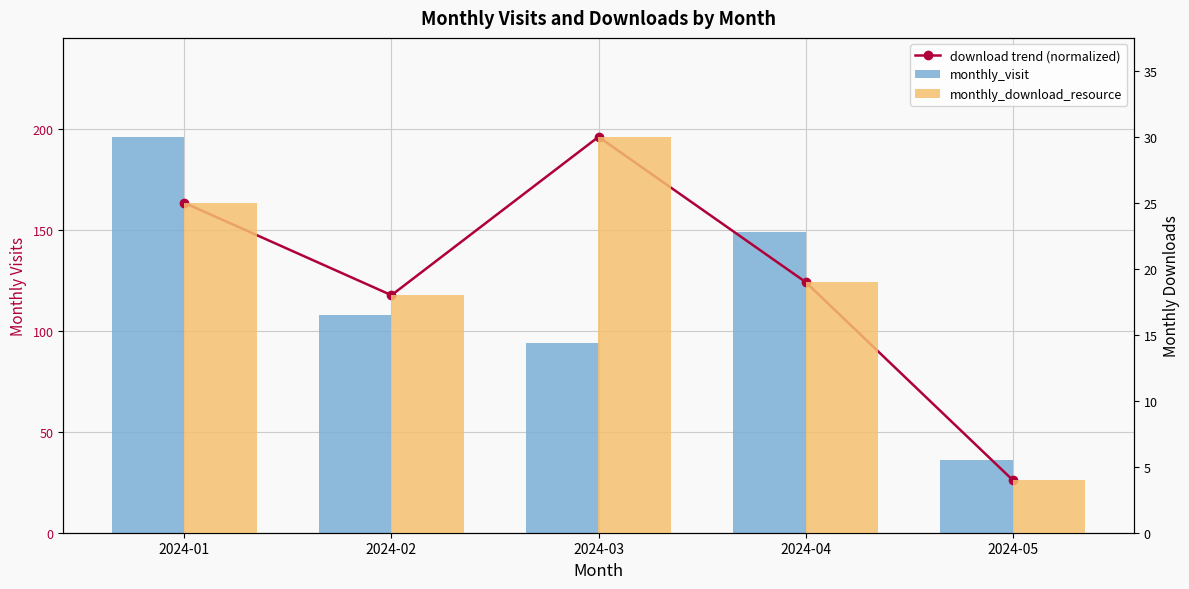

At which label does download trend (normalized) reach its minimum?

2024-05